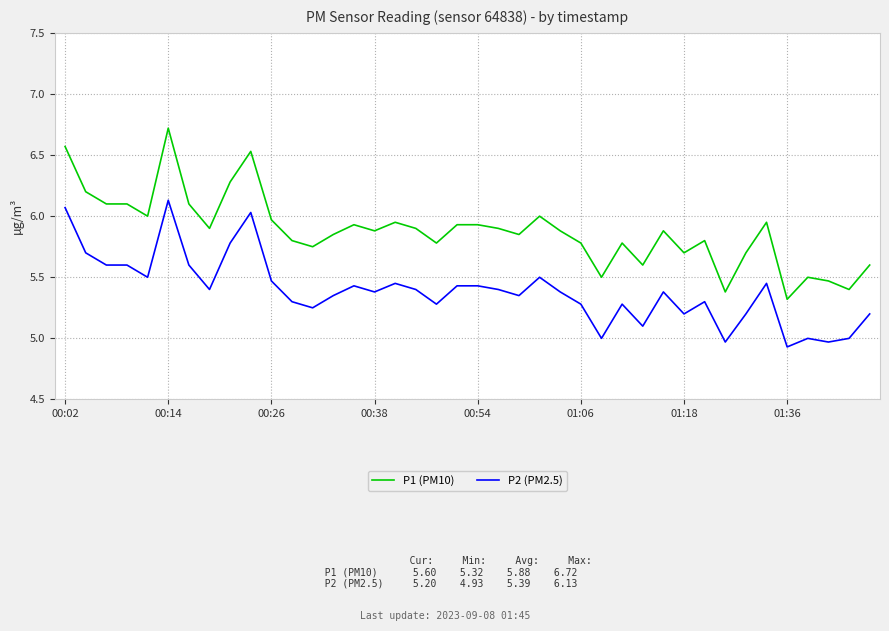

True or false: P1 (PM10) has more than 1 points higher than both neighbors.

True